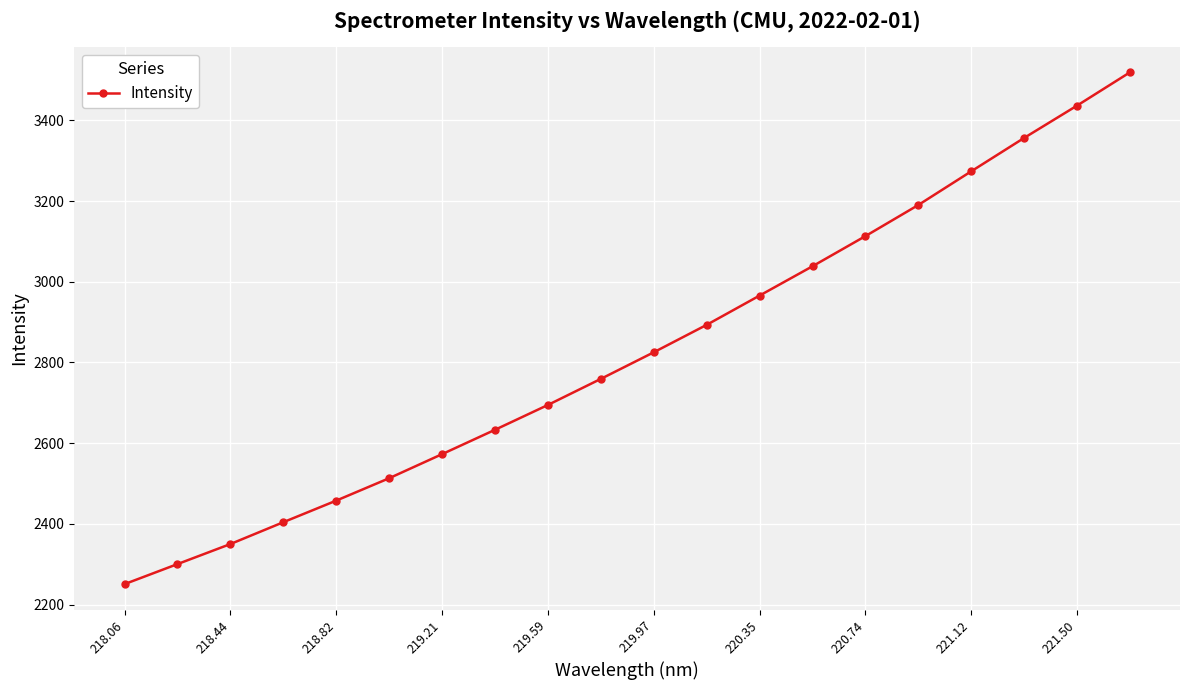

What is the difference between the maximum and minimum values?

1267.8